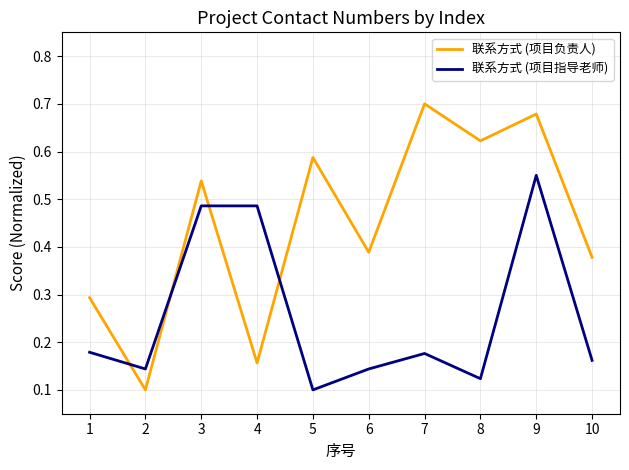

Between 1 and 2, which series saw the biggest shift?

联系方式 (项目负责人)